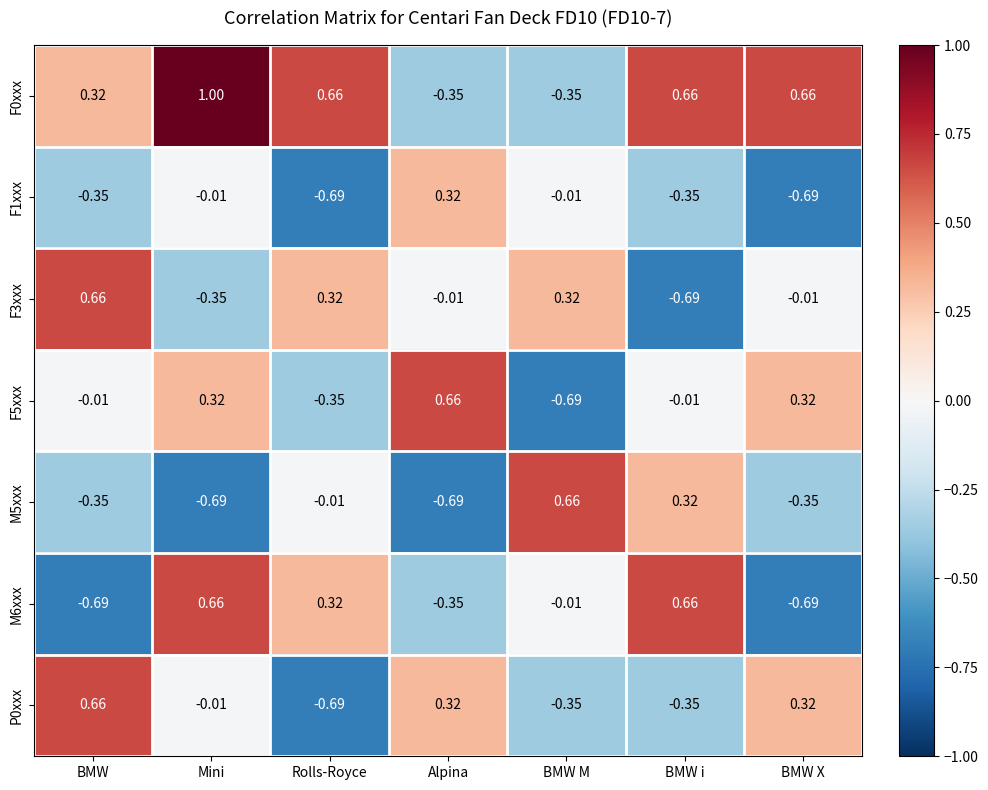

At which label is M6xxx closest to 0?

BMW M